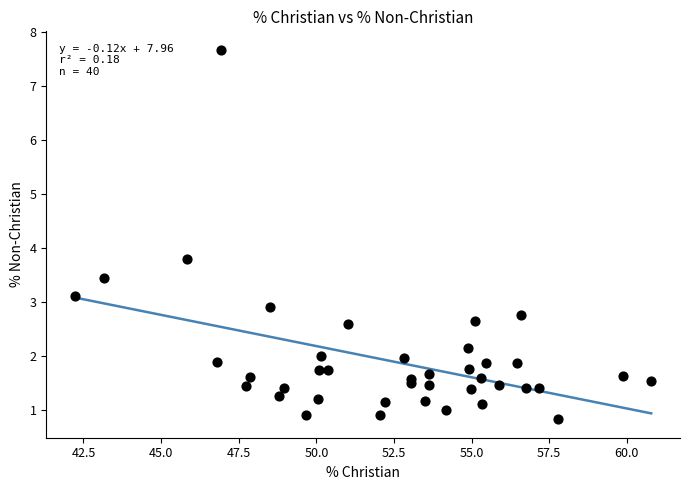

What Y value in the scatter plot is closest to 4?

3.8